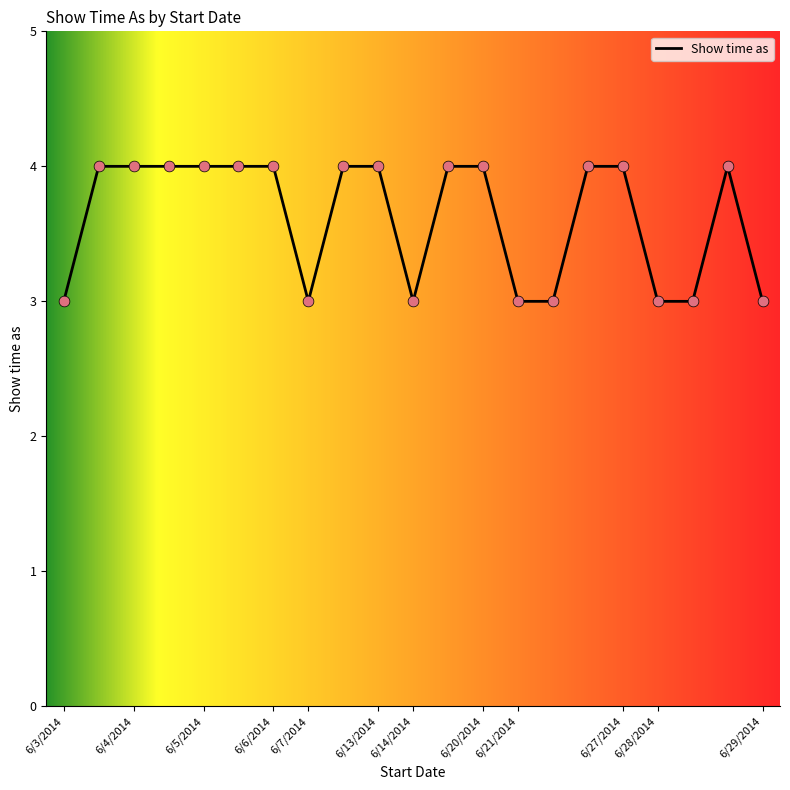

What is the maximum value shown in the chart?

4